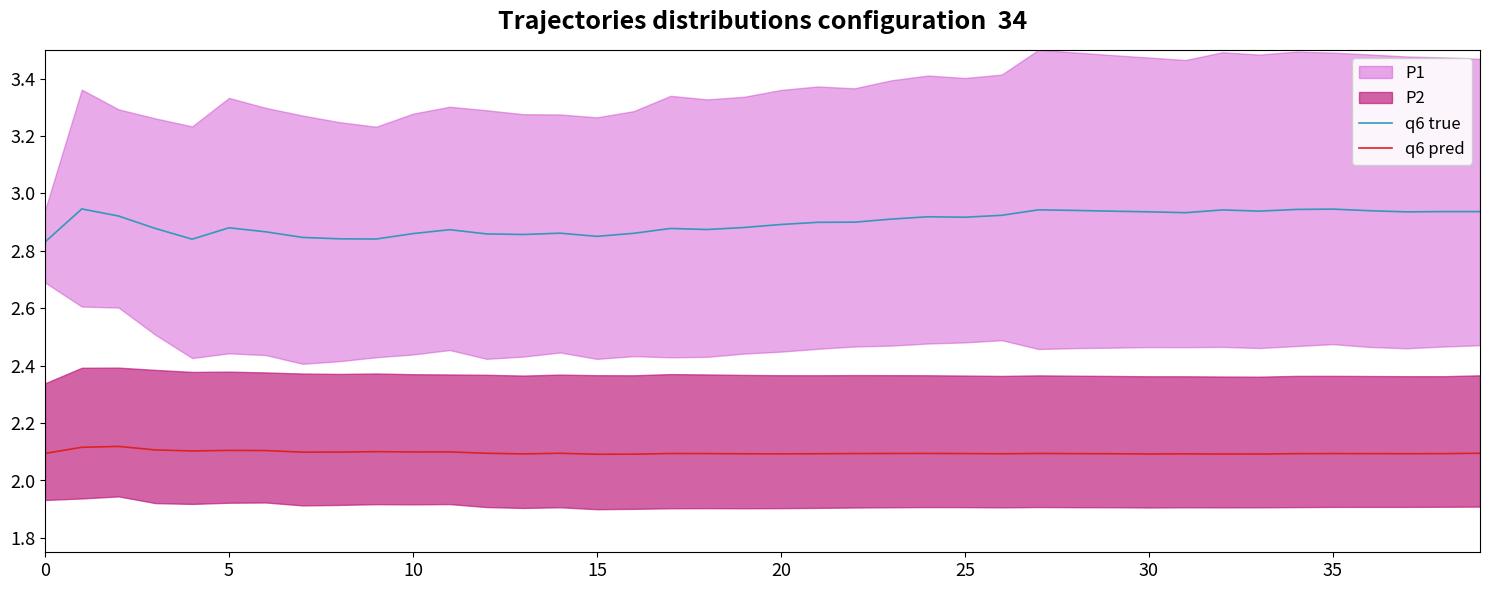

True or false: q6 pred has a value of 2.1 at 17.

True